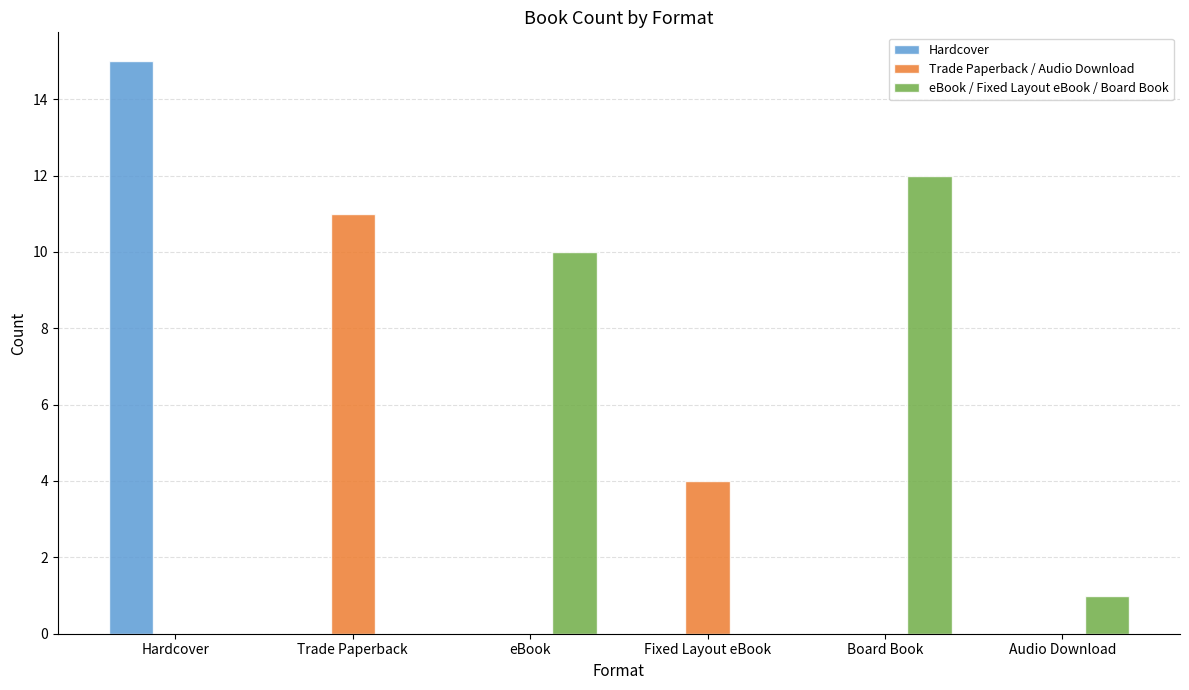

Reading left to right, list all the values displayed in this chart.

Hardcover: 15	0	0	0	0	0
Trade Paperback / Audio Download: 0	11	0	4	0	0
eBook / Fixed Layout eBook / Board Book: 0	0	10	0	12	1